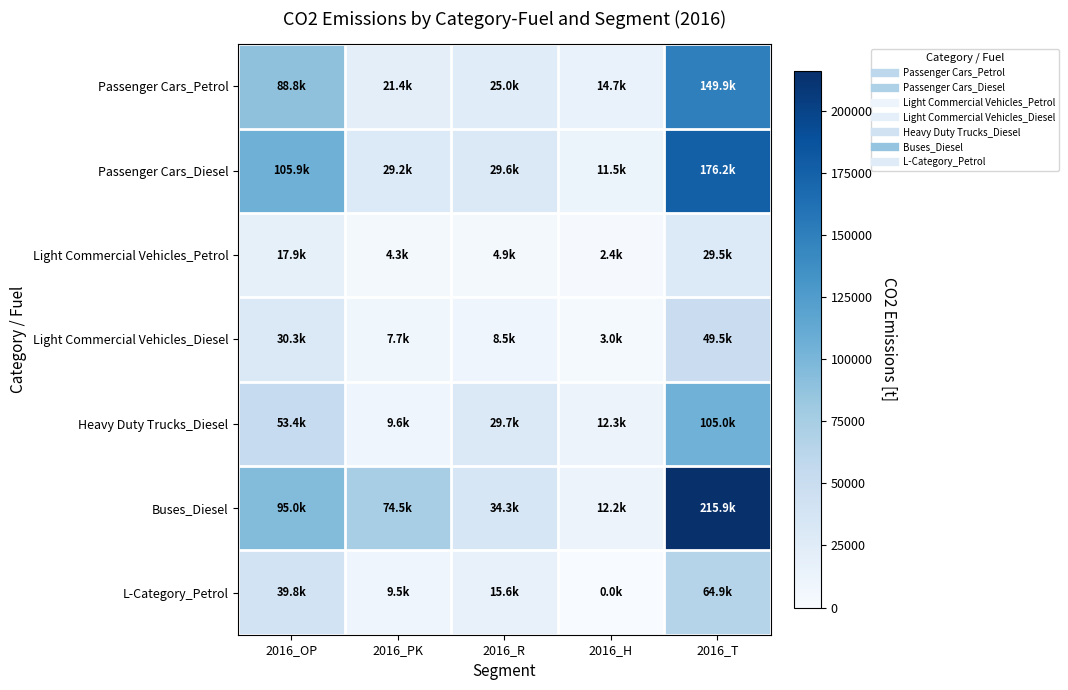

Reading left to right, extract all data points from this chart.

Passenger Cars_Petrol: 2016_OP=88815.7	2016_PK=21372.1	2016_R=25007.2	2016_H=14671.8	2016_T=149866.8
Passenger Cars_Diesel: 2016_OP=105858.3	2016_PK=29209.2	2016_R=29561.2	2016_H=11524.1	2016_T=176152.8
Light Commercial Vehicles_Petrol: 2016_OP=17906.0	2016_PK=4296.4	2016_R=4912.2	2016_H=2384.1	2016_T=29498.7
Light Commercial Vehicles_Diesel: 2016_OP=30293.2	2016_PK=7727.9	2016_R=8479.9	2016_H=3017.2	2016_T=49518.2
Heavy Duty Trucks_Diesel: 2016_OP=53416.7	2016_PK=9582.4	2016_R=29708.5	2016_H=12263.8	2016_T=104971.5
Buses_Diesel: 2016_OP=94950.4	2016_PK=74465.2	2016_R=34325.9	2016_H=12152.9	2016_T=215894.3
L-Category_Petrol: 2016_OP=39800.3	2016_PK=9517.3	2016_R=15586.3	2016_H=0.0	2016_T=64903.9